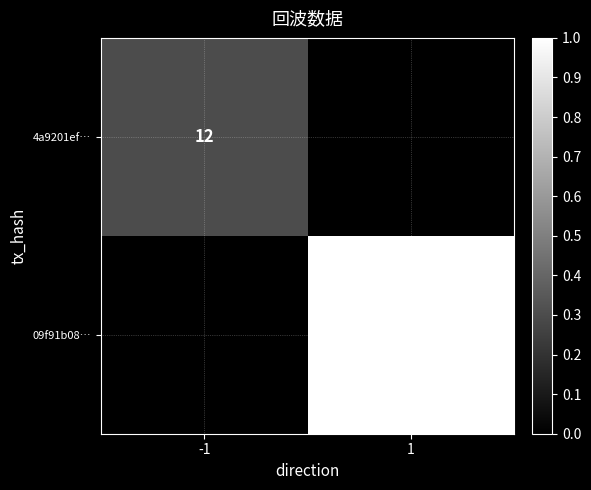

The 4a9201ef… series shows 18 at -1. True or false?

False